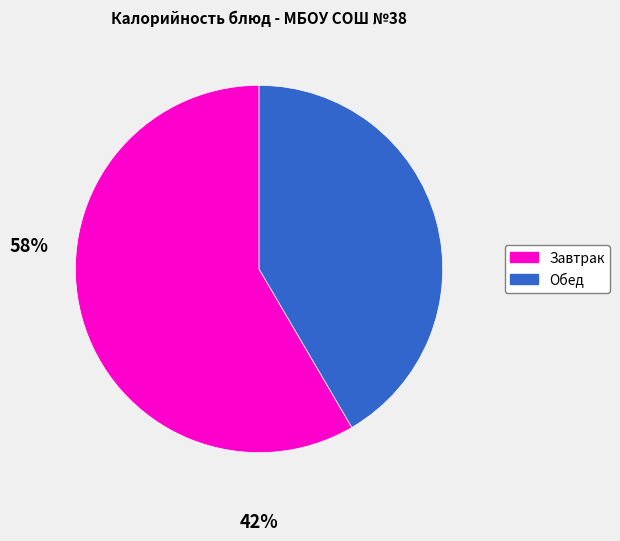

Is there any slice that represents more than half of the pie?

Yes